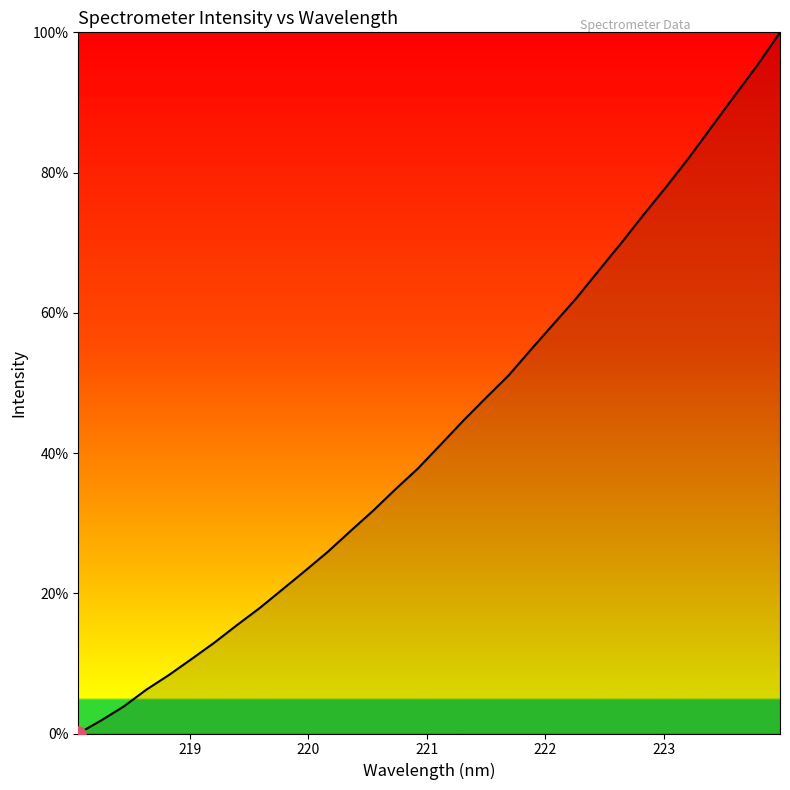

What is the difference between the maximum and minimum values?

100.0